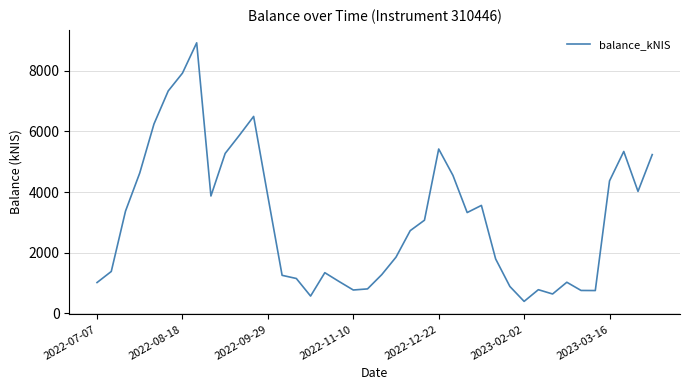

What is the minimum value shown in the chart?

390.6